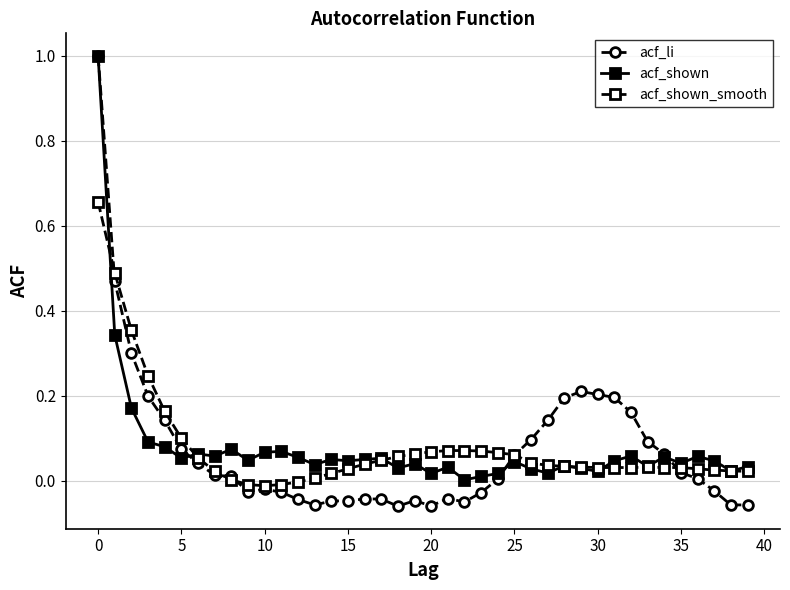

Which series has the widest spread of values?

acf_li